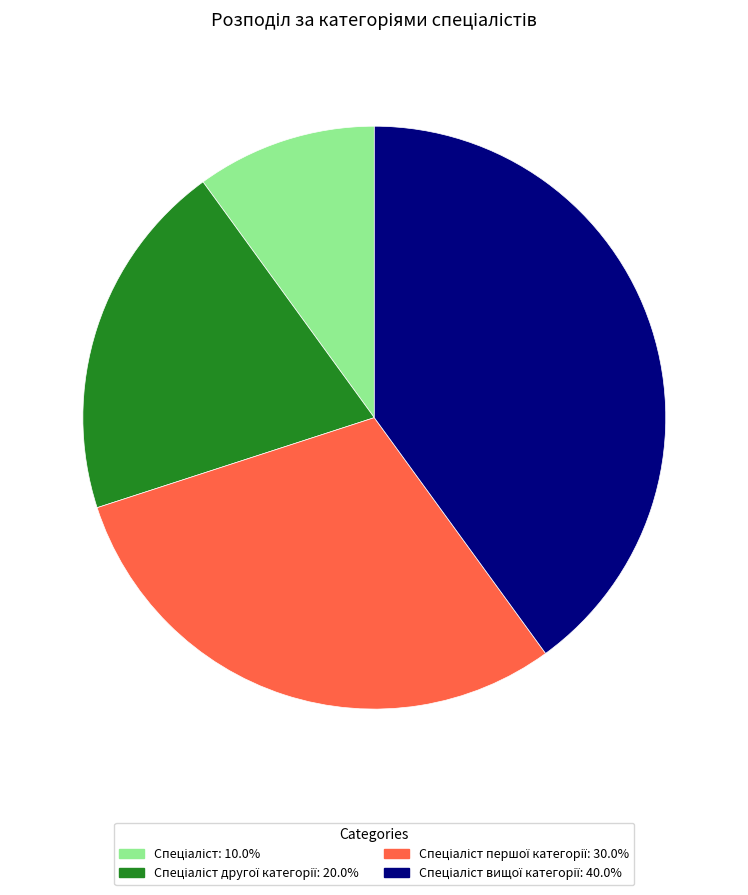

Is there any slice that represents more than half of the pie?

No